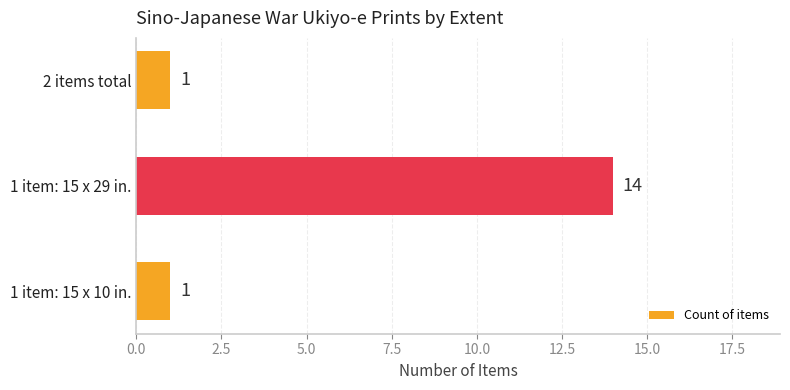

Which label corresponds to the largest value in the chart?

1 item: 15 x 29 in.